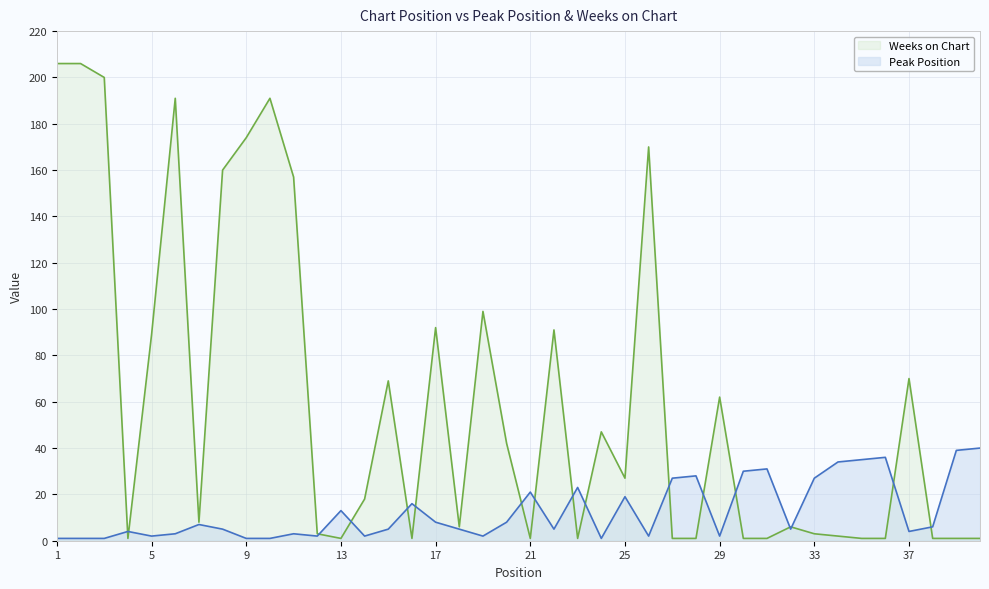

What is the minimum value for Peak Position?

1